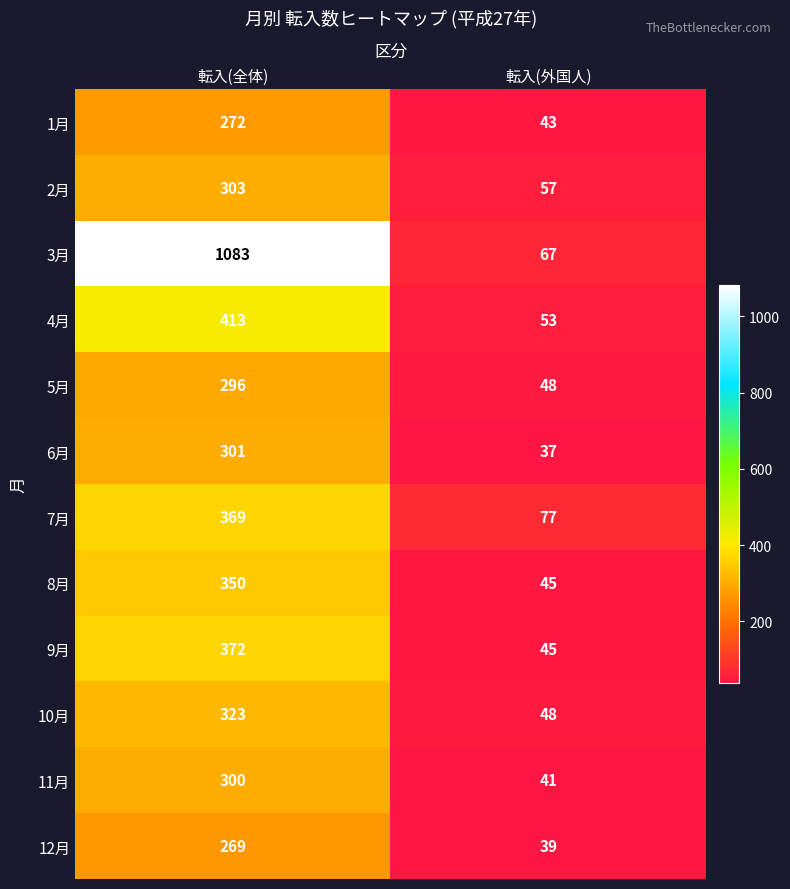

At which category is the sum across all series the highest?

転入(全体)